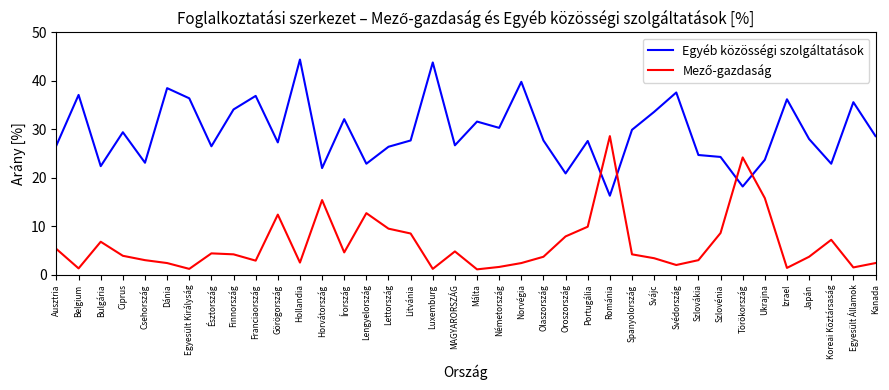

What position from the right is Svájc?

11